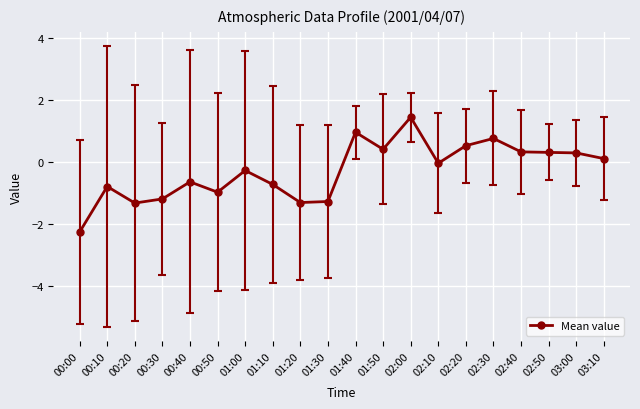

At which category does the data reach its first local peak?

00:10